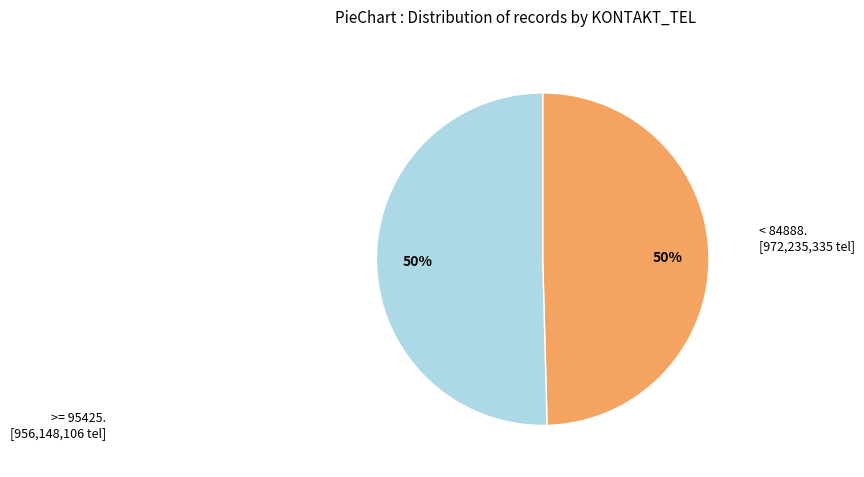

To the nearest percent, what is the average slice percentage?

50%